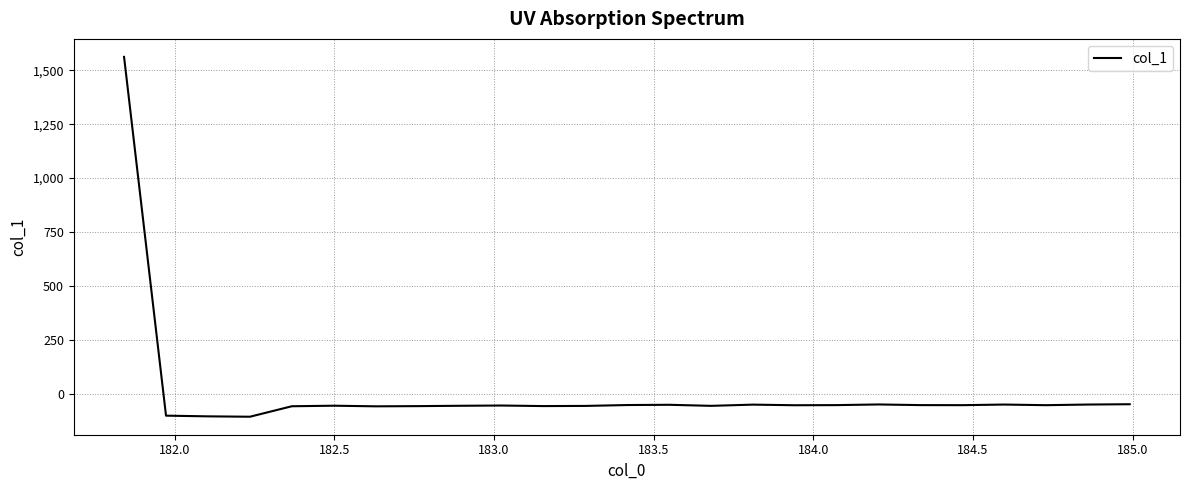

What is the smallest value displayed?

-107.4